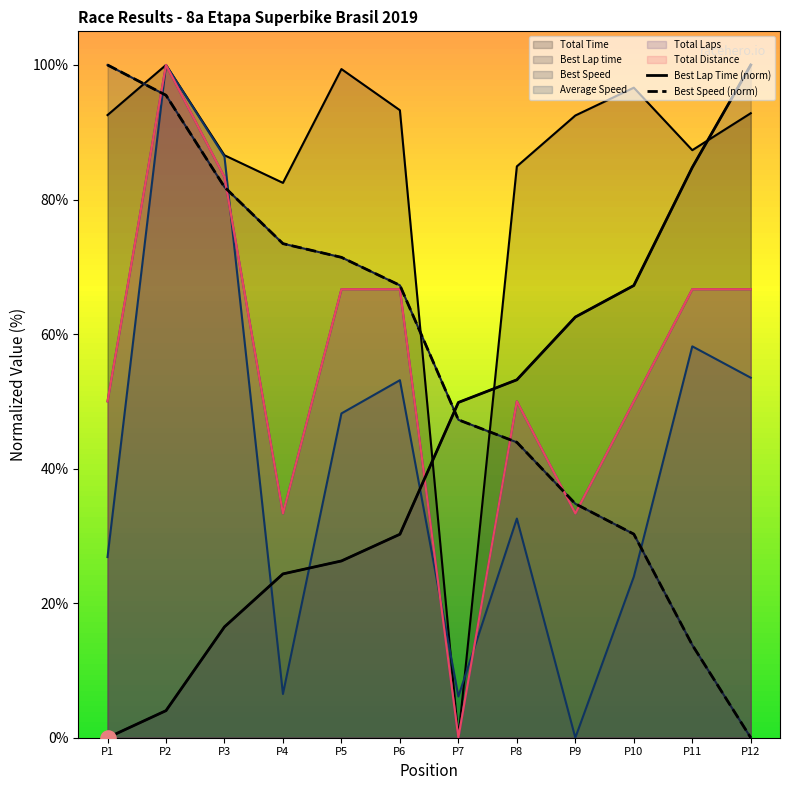

Which series contains the lowest Y value?

Total Time